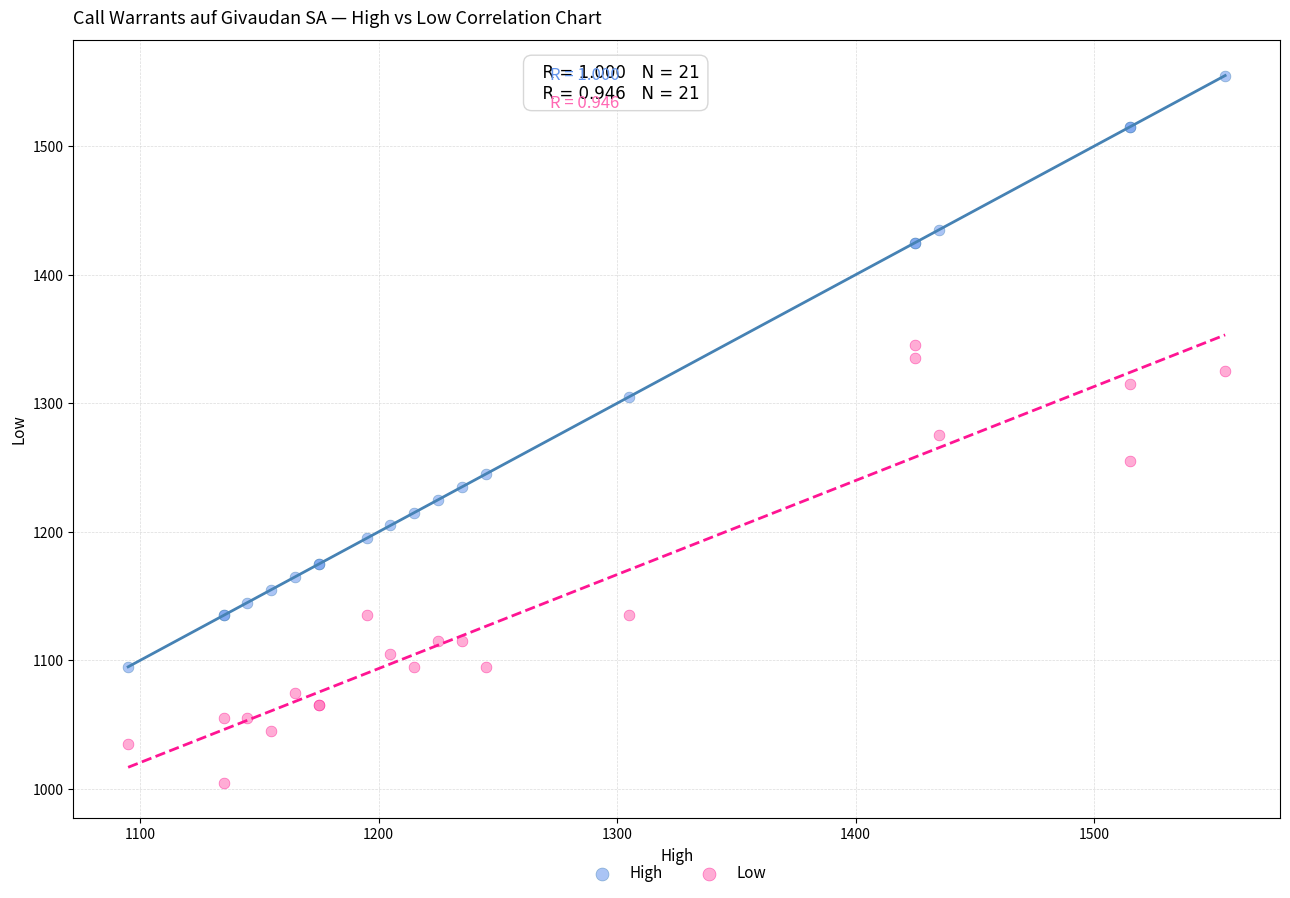

Which series has the largest Y range (max minus min)?

High